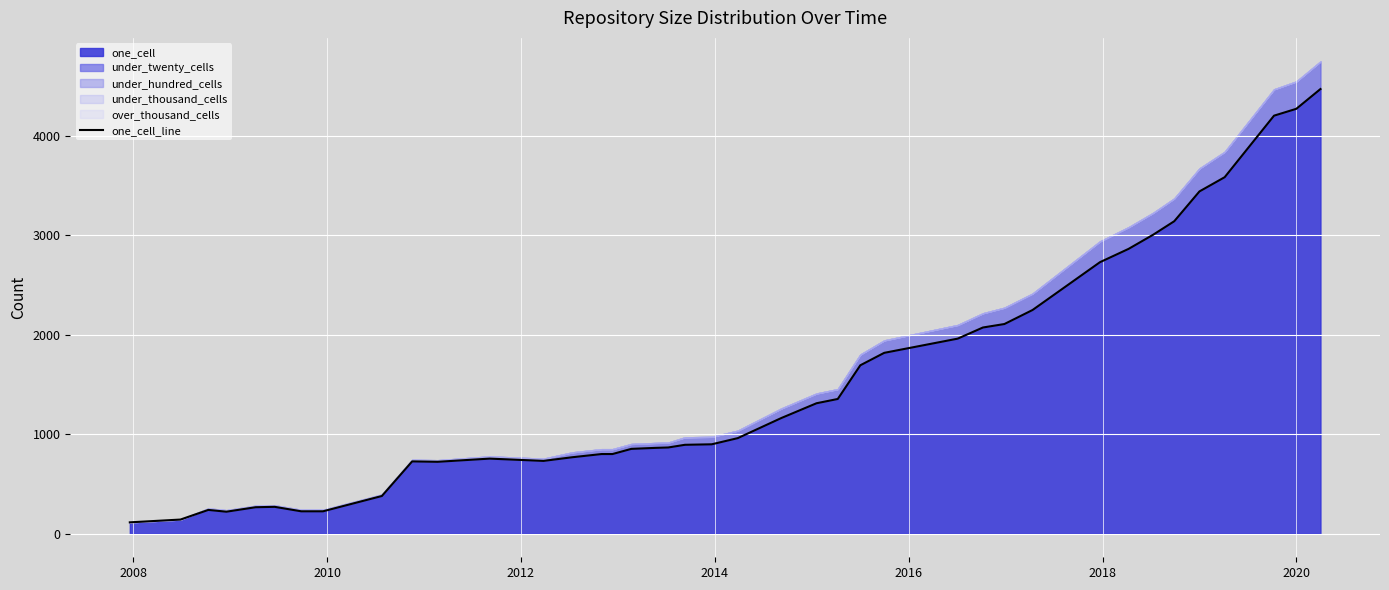

What is the maximum value for one_cell?

4473